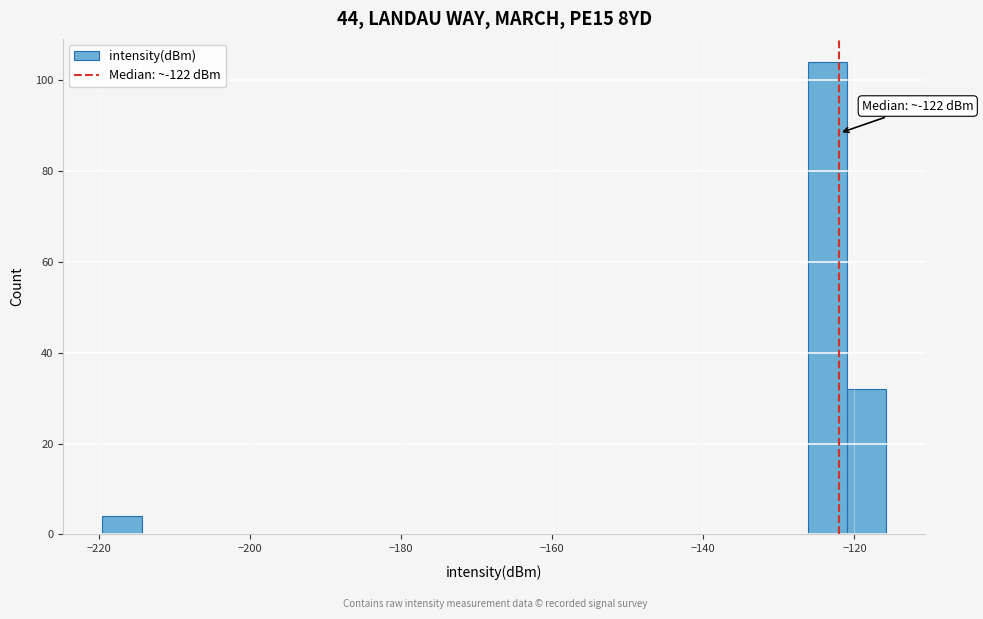

Around what value on the x-axis is the tallest bar? Give the approximate position of its centre, as read against the axis.

-124